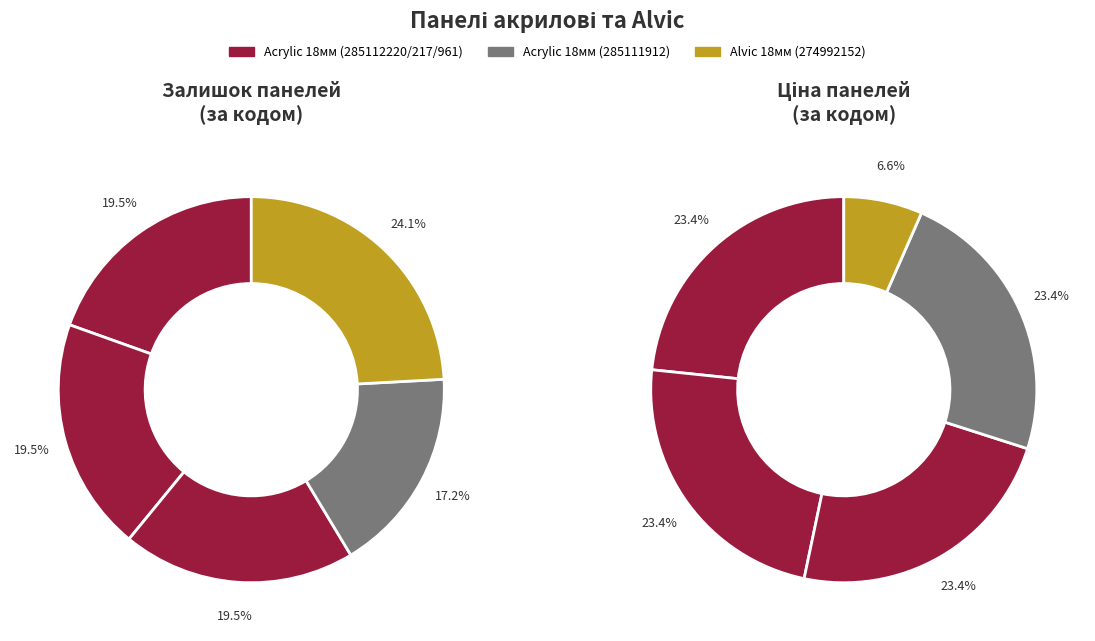

Approximately how many times larger is the value at Alvic 274992152 compared to Acrylic 285112217?

0.3